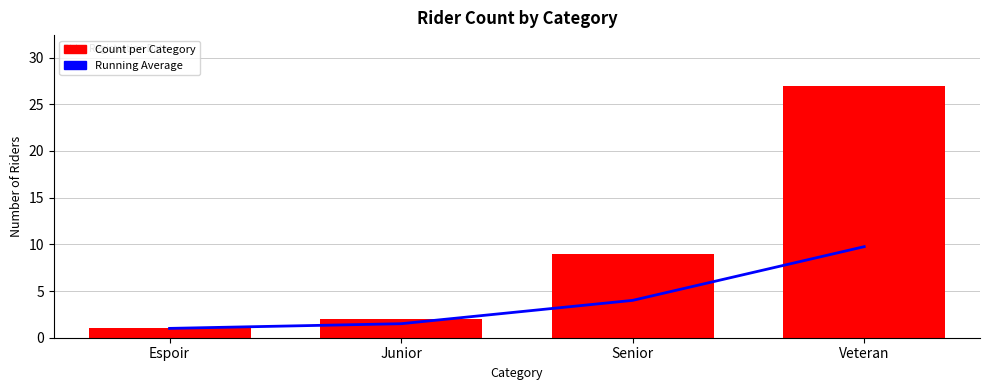

What is the difference between the maximum and minimum values in the Running Average series?

8.8